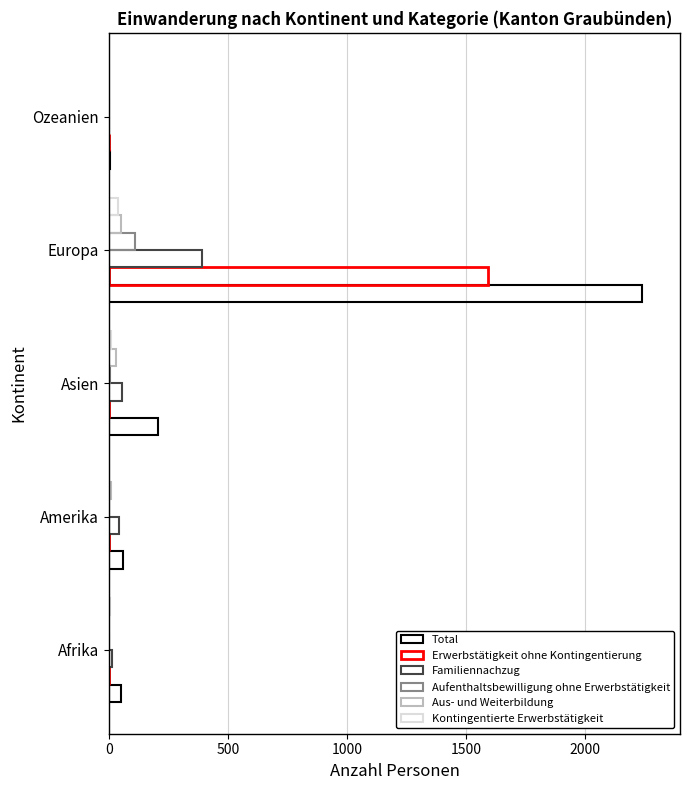

Count the number of data series in this chart.

6